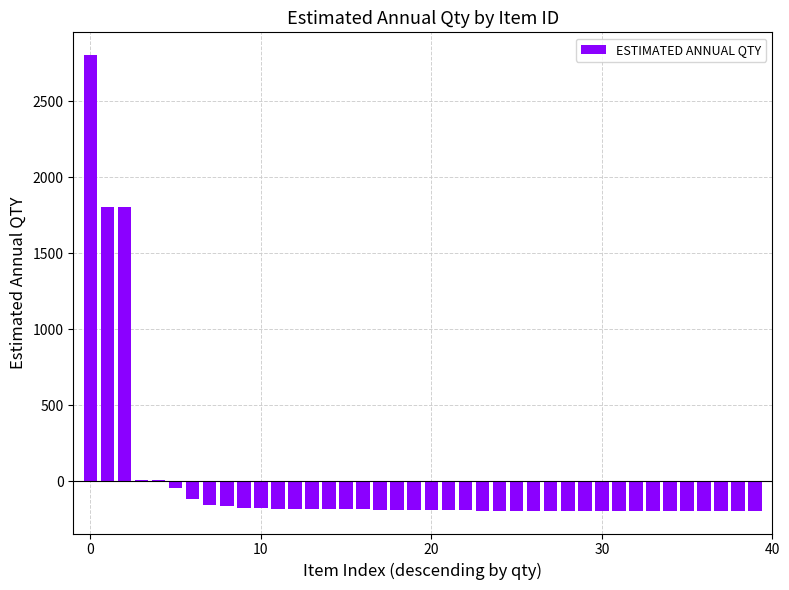

What is the greatest value displayed?

2803.9